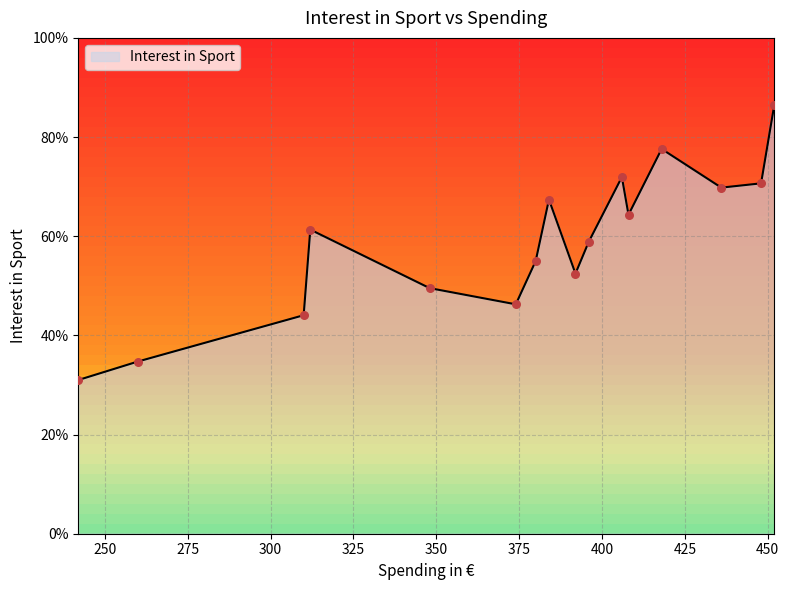

What is the change in value from 396 to 406?

+0.1